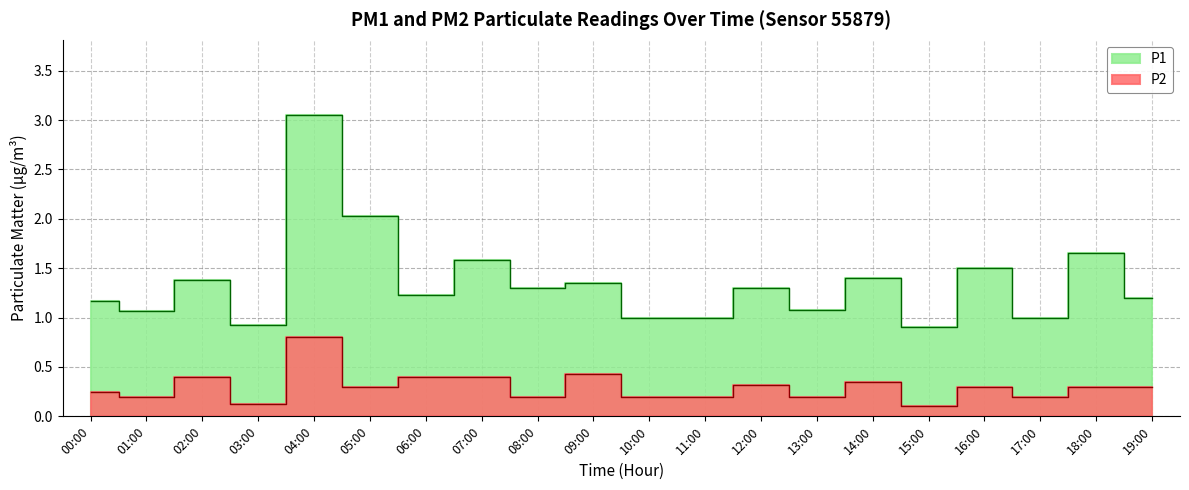

How many interior local peaks does the P1 series have?

8